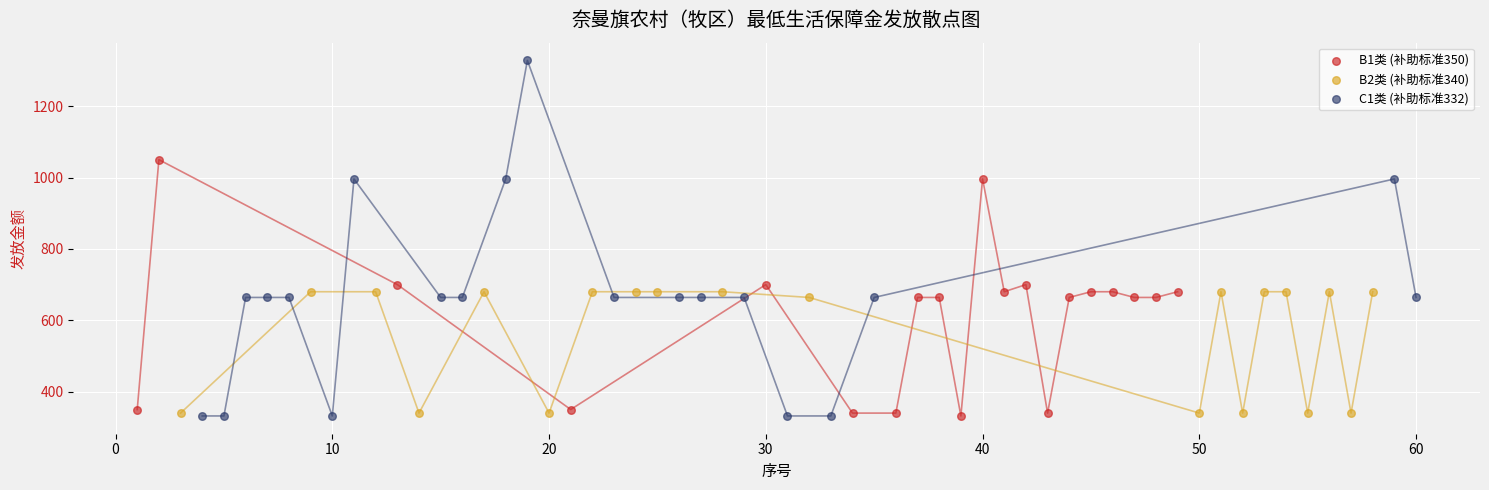

Which series has the widest spread of Y values?

C1类 (补助标准332)